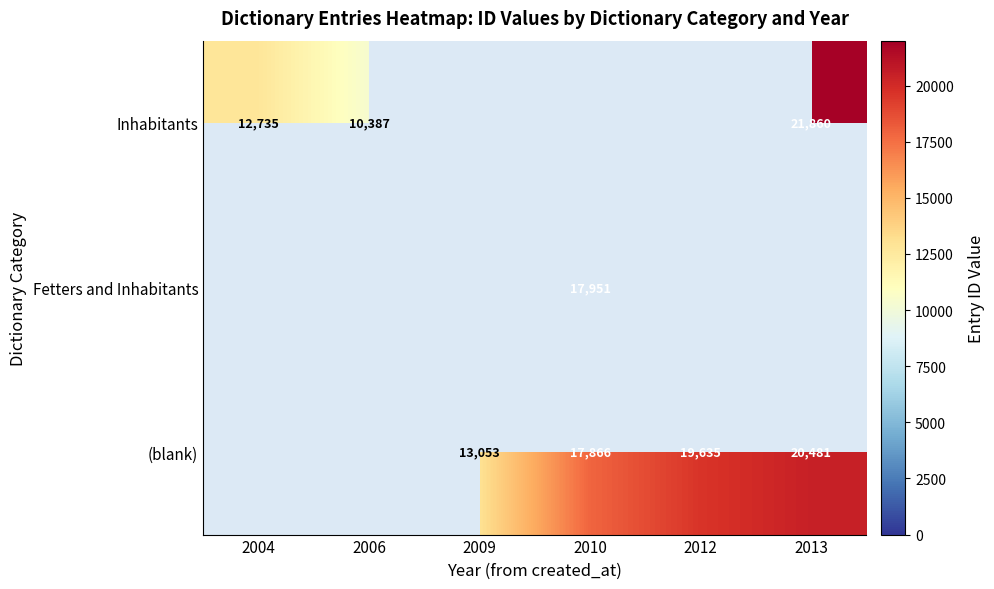

Which has a higher value, 2009 or 2012?

2012